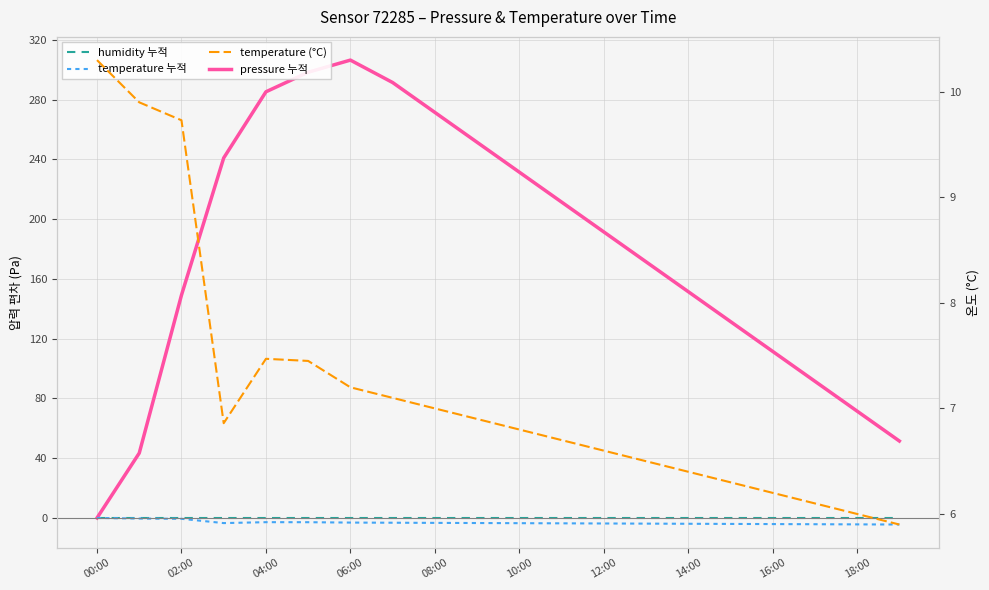

What are all the series names shown in the legend?

pressure 누적, humidity 누적, temperature 누적, temperature (°C)